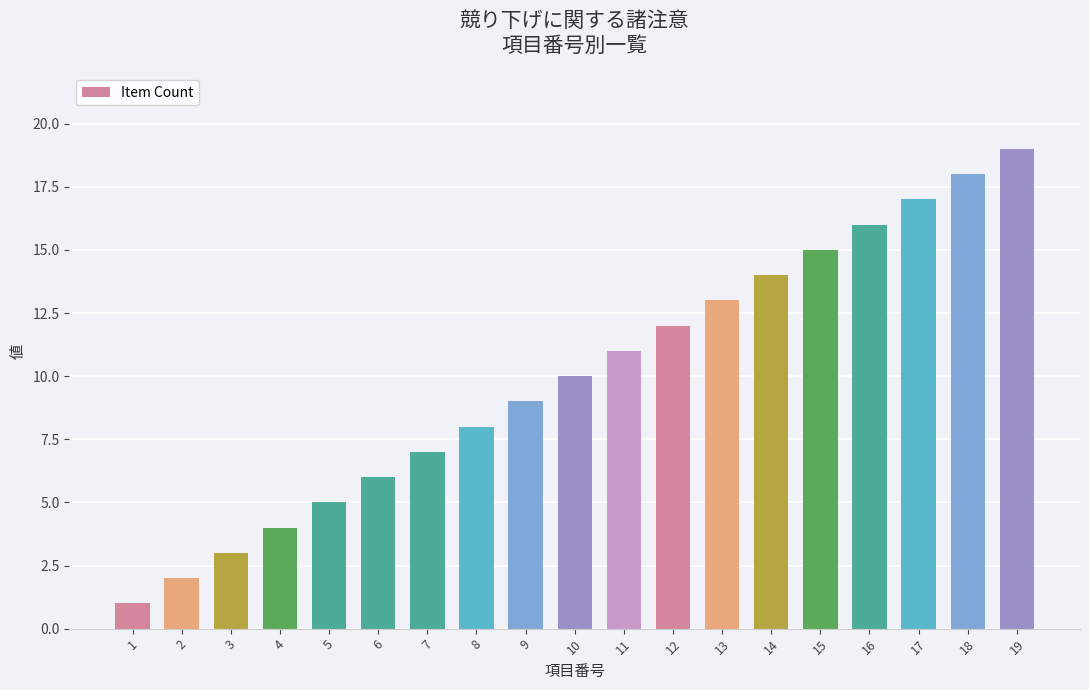

Between 8 and 10, which is larger?

10